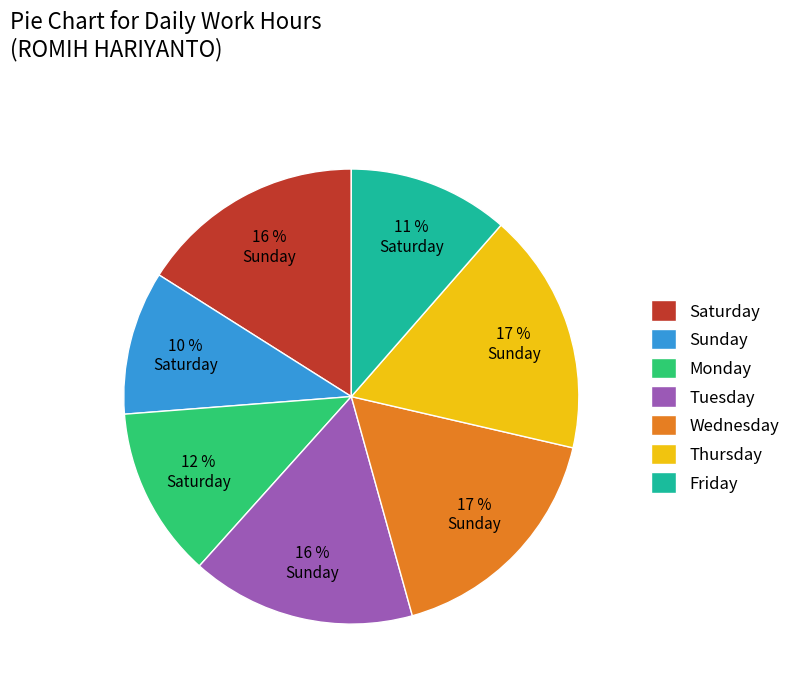

What is the smallest slice in the pie chart?

Sunday